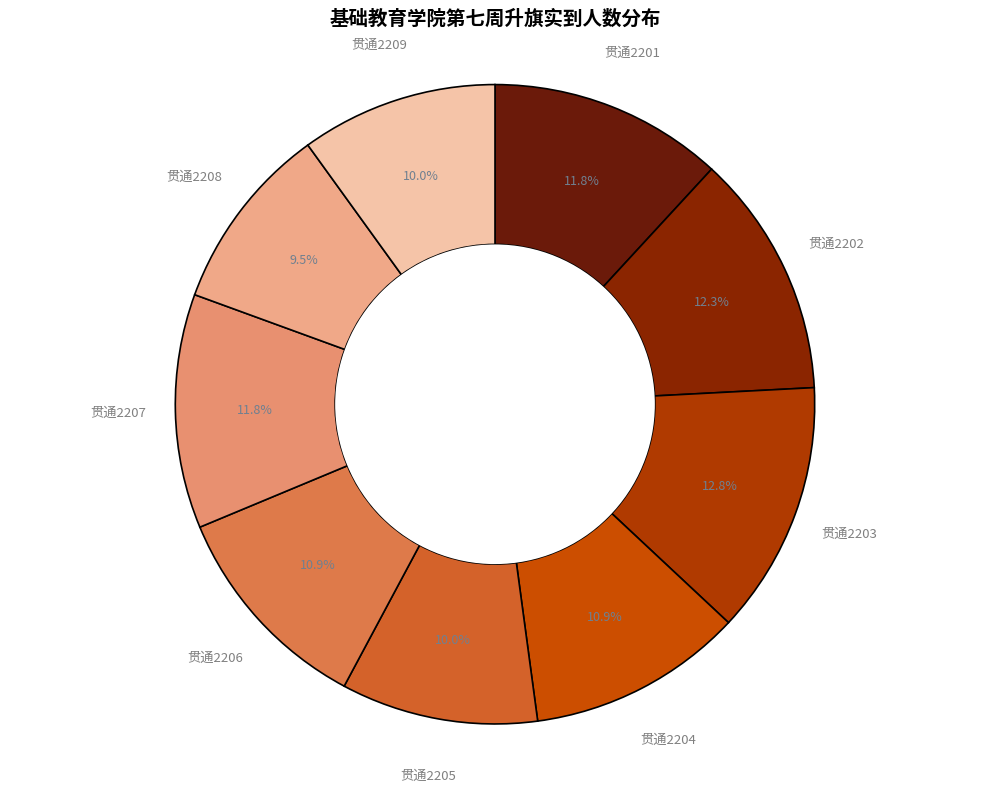

What is the total percentage of 贯通2201 and 贯通2206?

22.7%